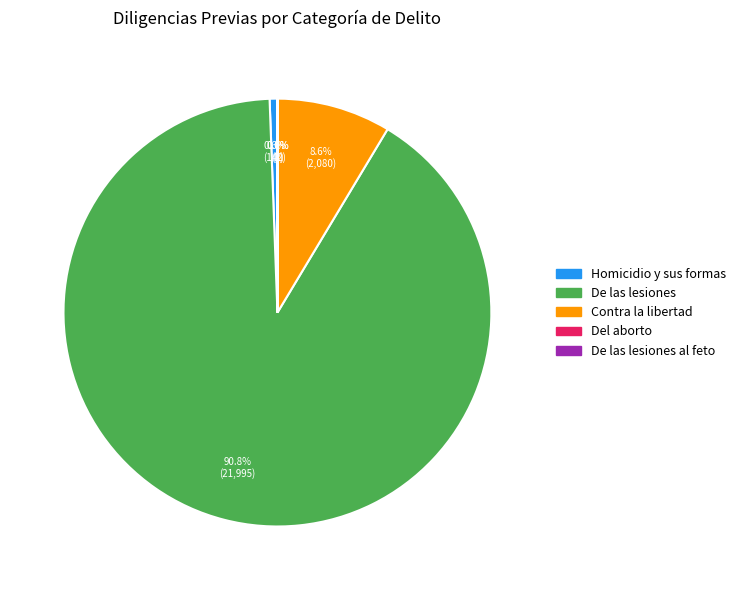

Does any single category account for the majority?

Yes